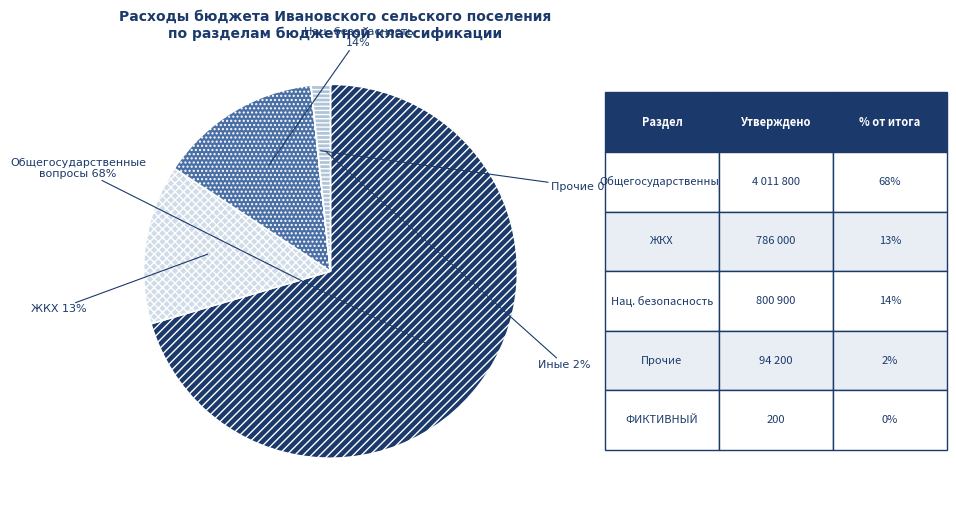

To the nearest percent, what is the combined percentage of ЖИЛИЩНО-КОММУНАЛЬНОЕ ХОЗЯЙСТВО and Глава Ивановского сельского поселения?

15%